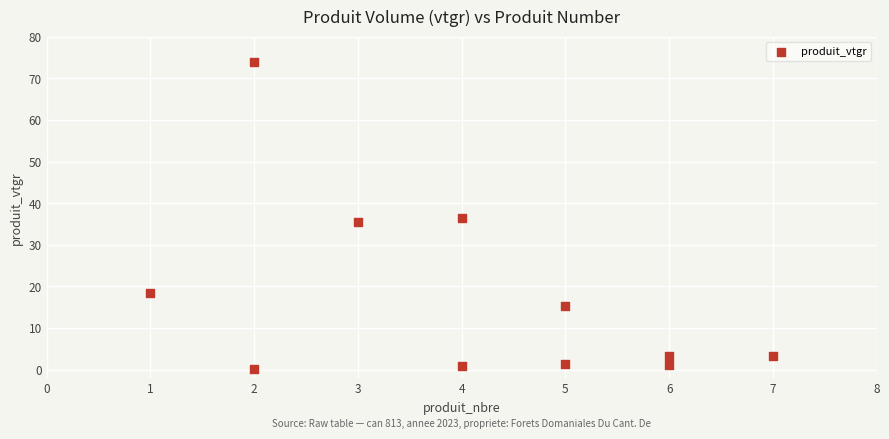

What is the range of X values (max minus min)?

6.0